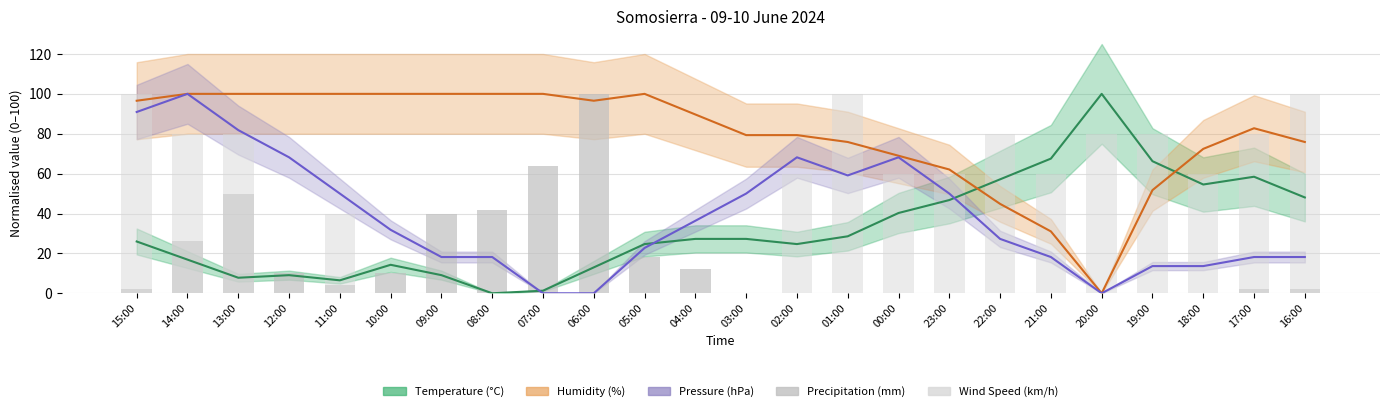

True or false: Precipitation (mm) has a value of 5.6 at 11:00.

False